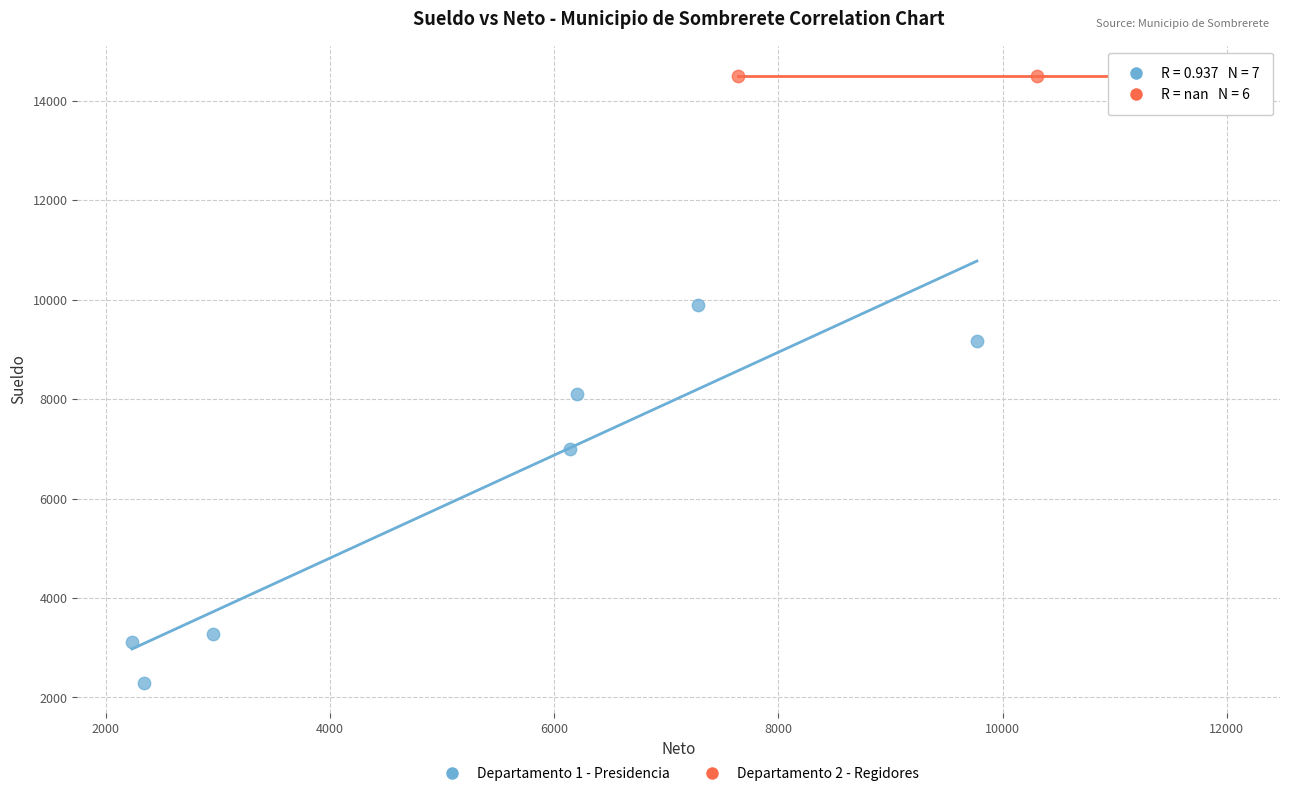

Which series reaches the minimum Y coordinate?

Departamento 1 - Presidencia